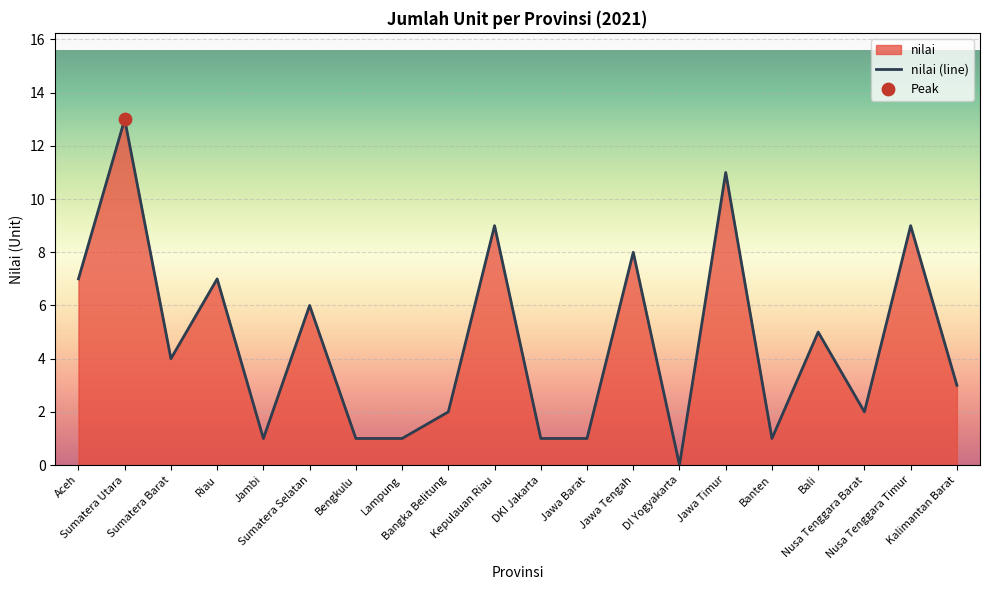

Which has a higher value, Aceh or Jawa Timur?

Jawa Timur